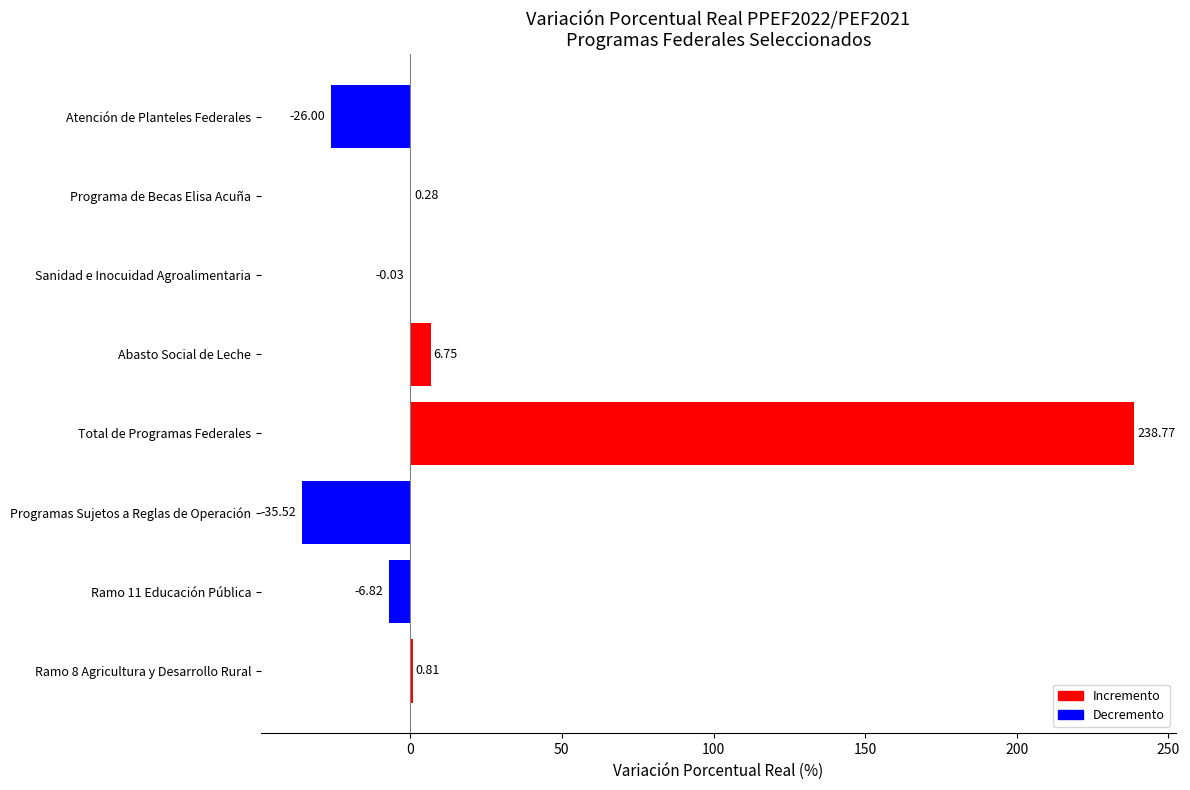

What is the change in value from Ramo 8 Agricultura y Desarrollo Rural to Programa de Becas Elisa Acuña?

-0.5